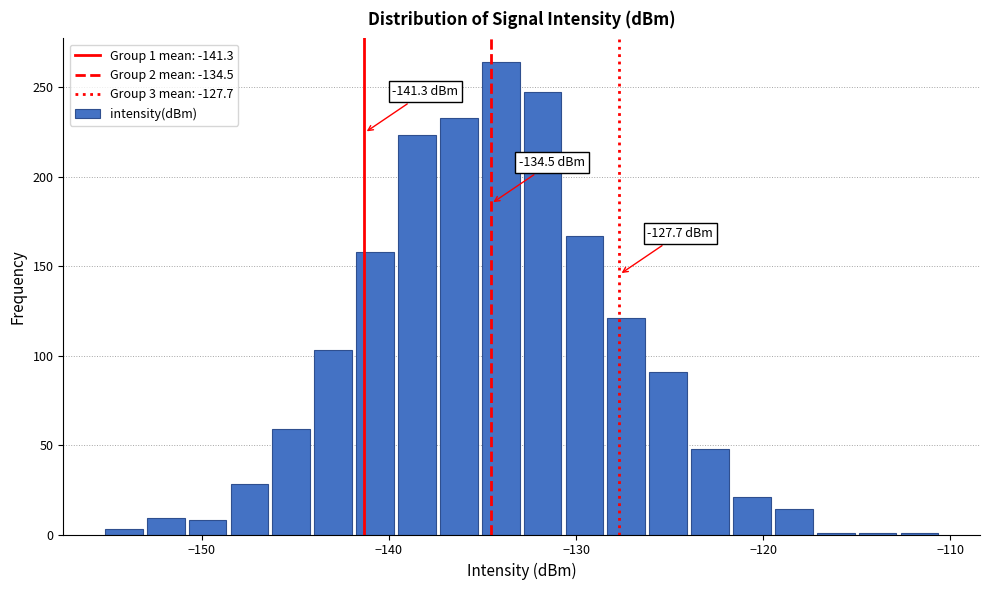

Around what value on the x-axis is the tallest bar? Give the approximate position of its centre, as read against the axis.

-134